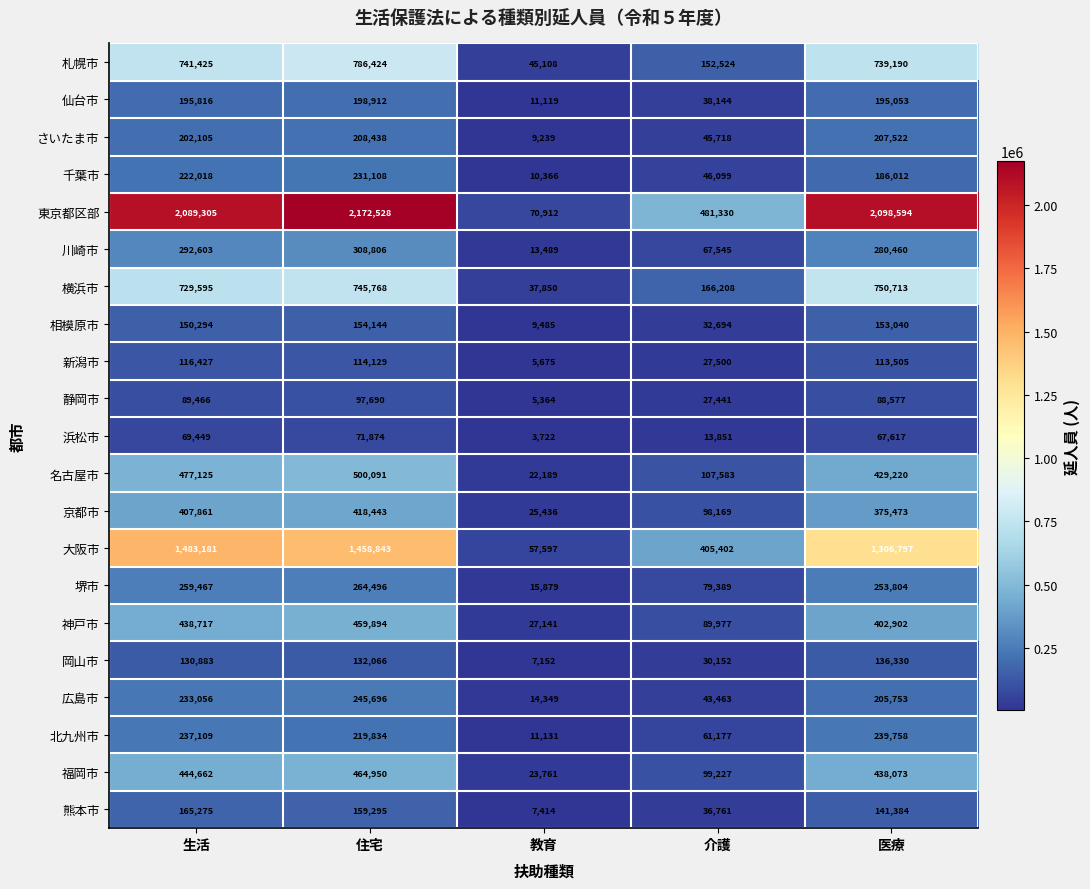

What is the difference between the maximum and minimum values in the 静岡市 series?

92326